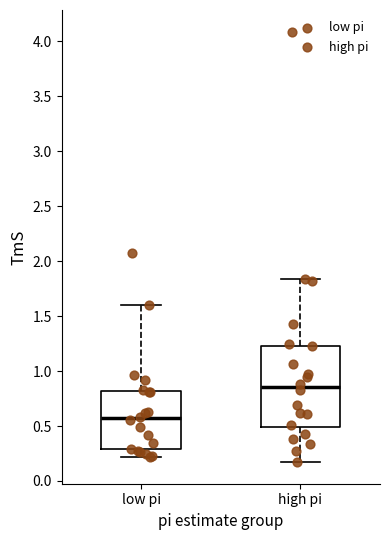

Reading left to right, read every box against the y-axis: the position of its median line, the range the box covers, and the ends of its whiskers. The values are not printed on the chart, so give them approximately, as read against the axis.

low pi: median 0.55, box 0.30 to 0.80, whiskers 0.20 to 1.60
high pi: median 0.85, box 0.50 to 1.25, whiskers 0.15 to 1.85